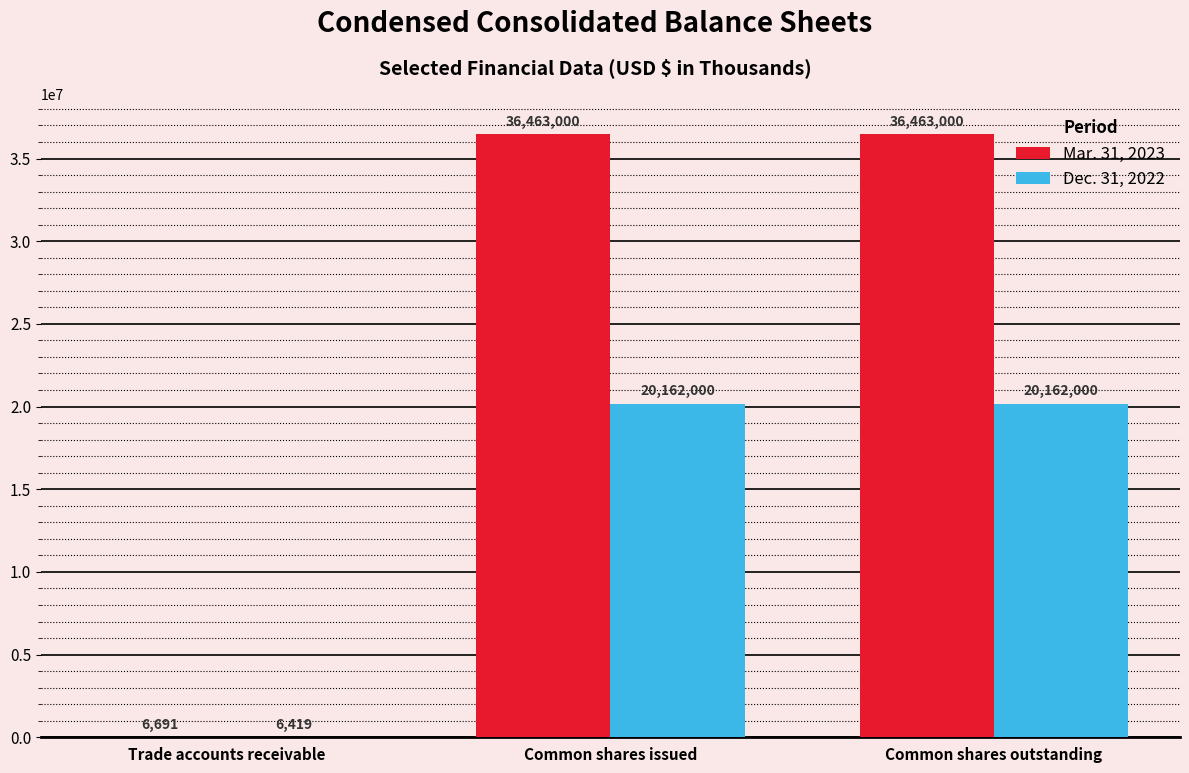

How many distinct data groups are displayed?

2